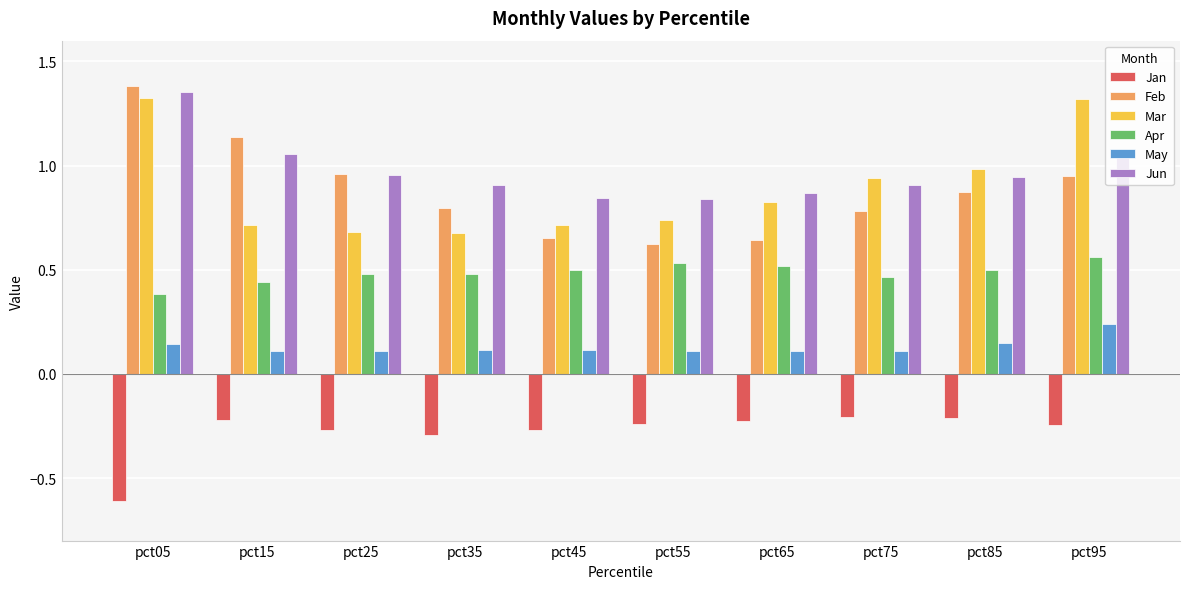

What is the total value across all series at pct35?

2.7